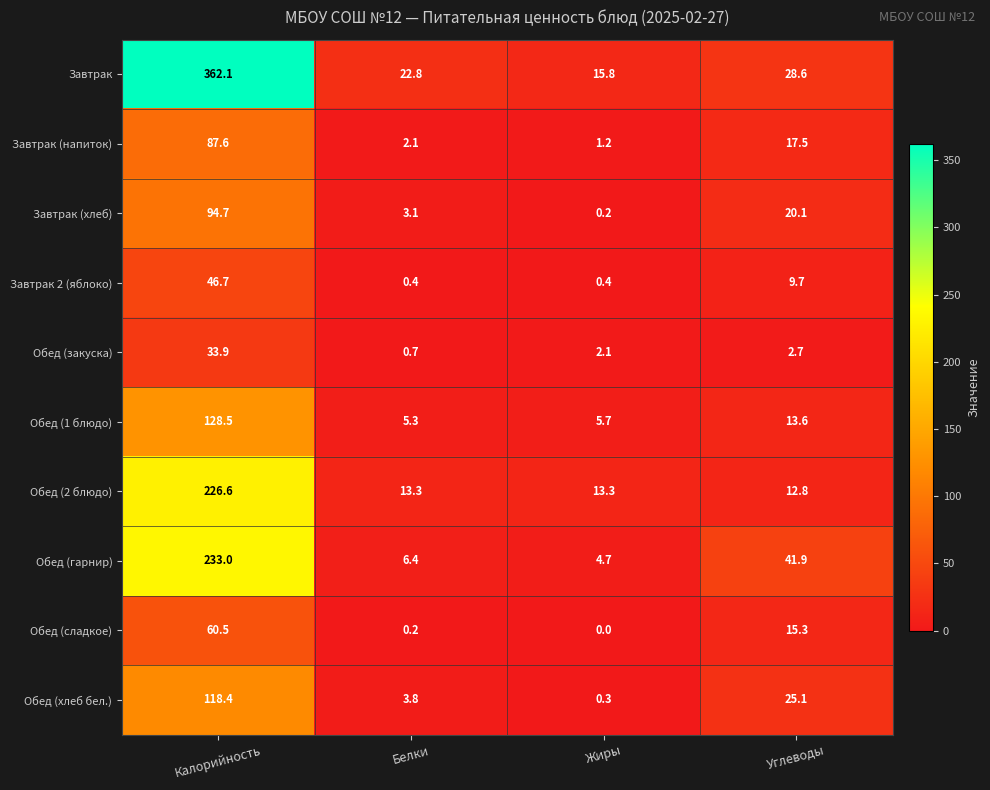

At which label does Обед (1 блюдо) reach its minimum?

Белки